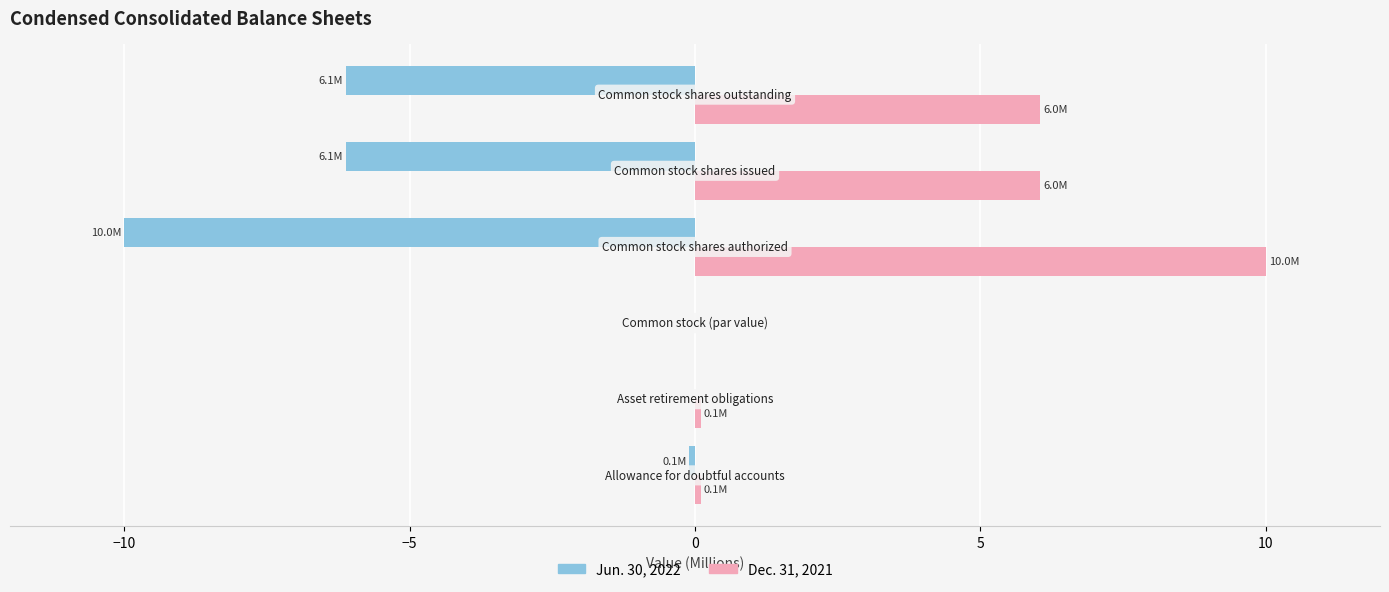

What is the sum of all Dec. 31, 2021 values?

22.3